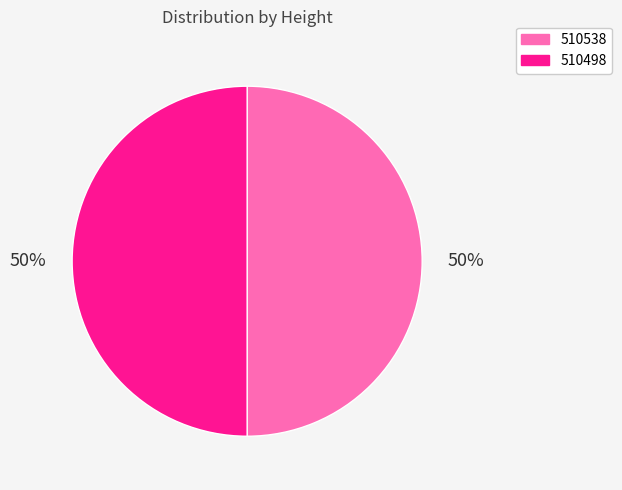

Is the sum of 510538 and 510498 greater than half?

Yes